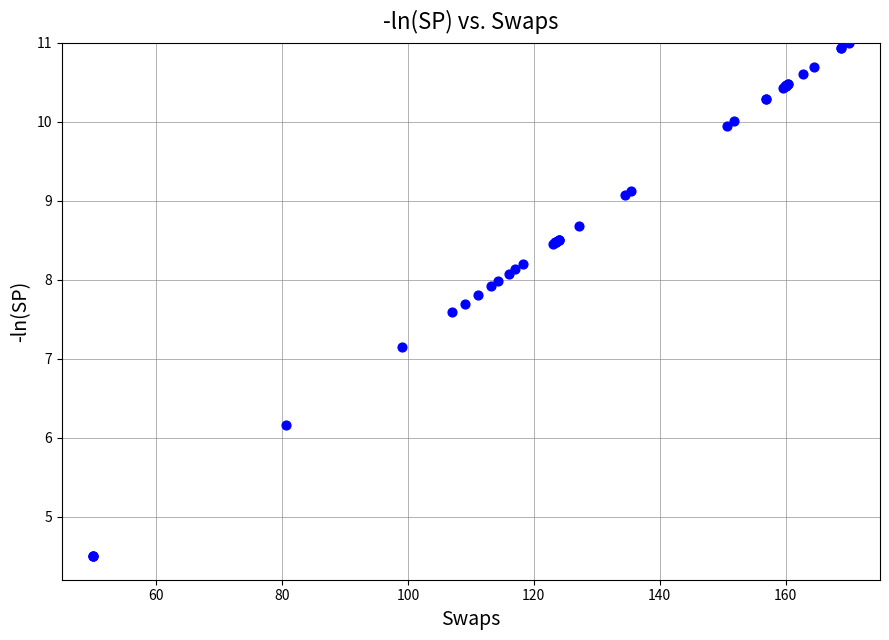

What Y value in the scatter plot is closest to 7?

7.2